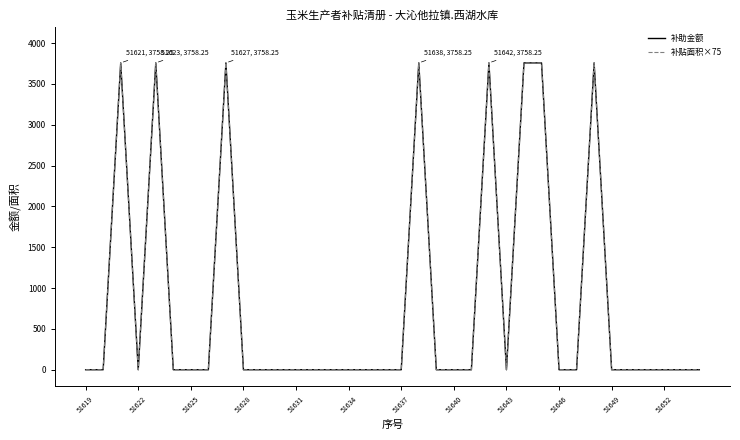

Reading left to right, list all the values displayed in this chart.

补助金额: 0.0	0.0	3758.2	0.0	3758.2	0.0	0.0	0.0	3758.2	0.0	0.0	0.0	0.0	0.0	0.0	0.0	0.0	0.0	0.0	3758.2	0.0	0.0	0.0	3758.2	0.0	3758.2	3758.2	0.0	0.0	3758.2	0.0	0.0	0.0	0.0	0.0	0.0
补贴面积×75: 0.0	0.0	3758.2	0.0	3758.2	0.0	0.0	0.0	3758.2	0.0	0.0	0.0	0.0	0.0	0.0	0.0	0.0	0.0	0.0	3758.2	0.0	0.0	0.0	3758.2	0.0	3758.2	3758.2	0.0	0.0	3758.2	0.0	0.0	0.0	0.0	0.0	0.0